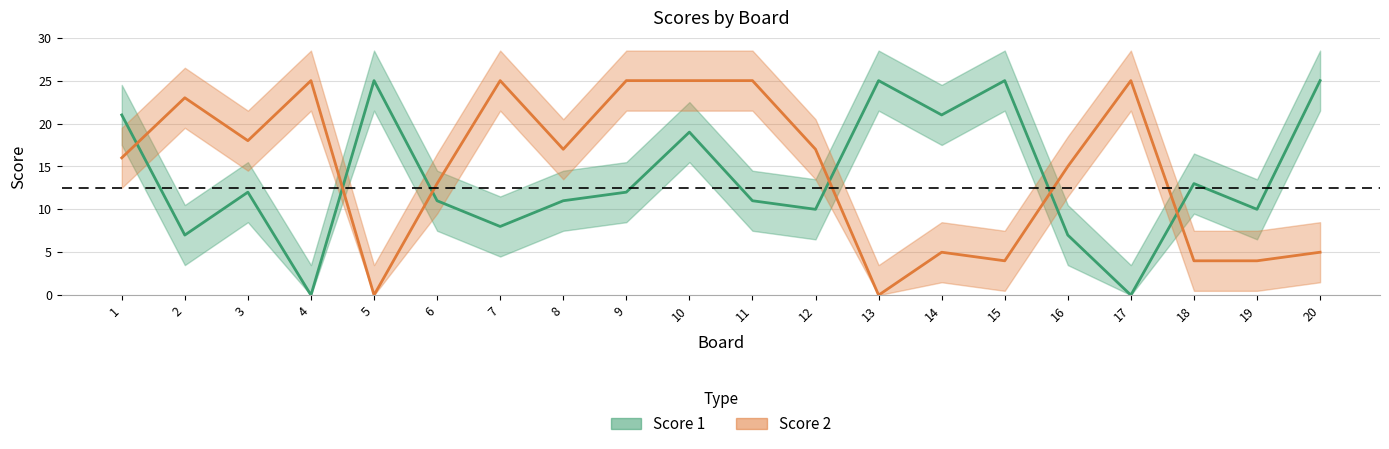

Between 2 and 1, which is larger?

1